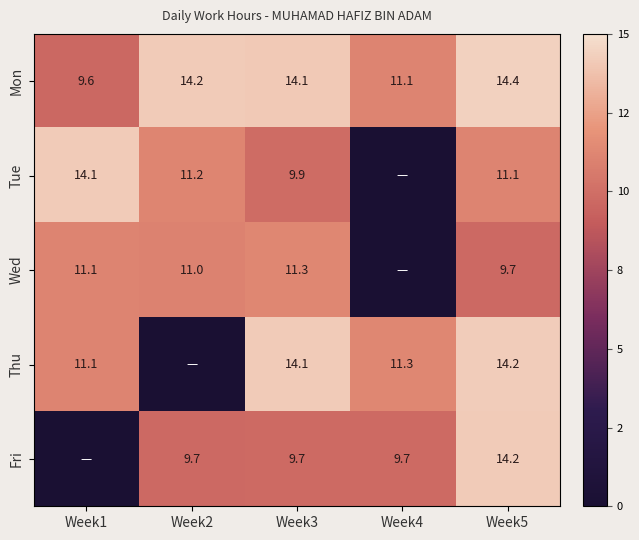

True or false: Thu has a value of 23.6 at Week5.

False